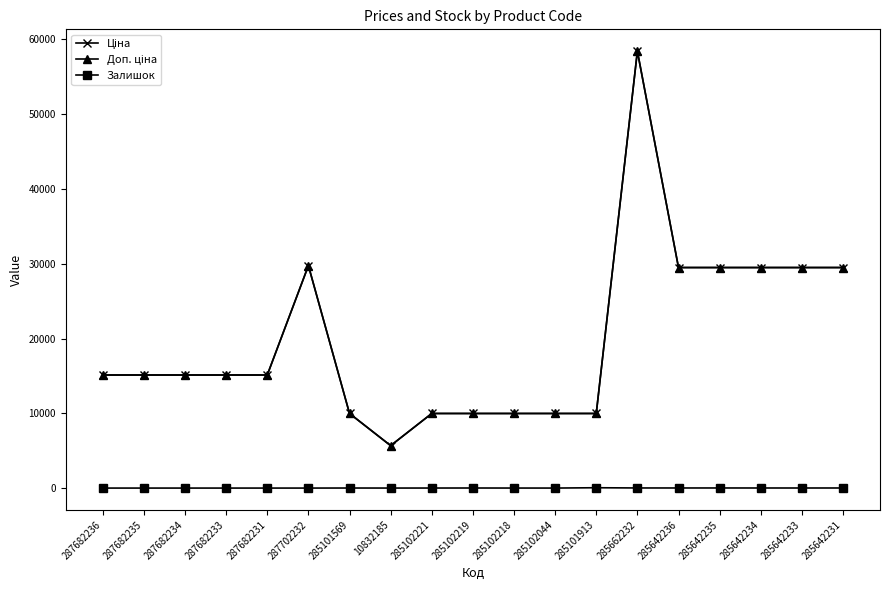

Is it true that Залишок equals 0.0 at 287682236?

True